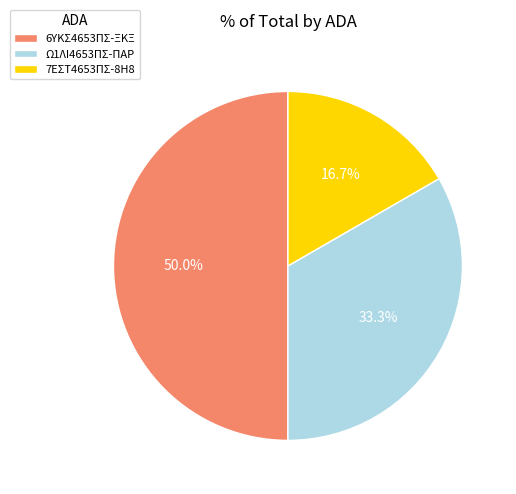

To the nearest percent, what is the combined percentage of 6ΥΚΣ4653ΠΣ-ΞΚΞ and Ω1ΛΙ4653ΠΣ-ΠΑΡ?

83%